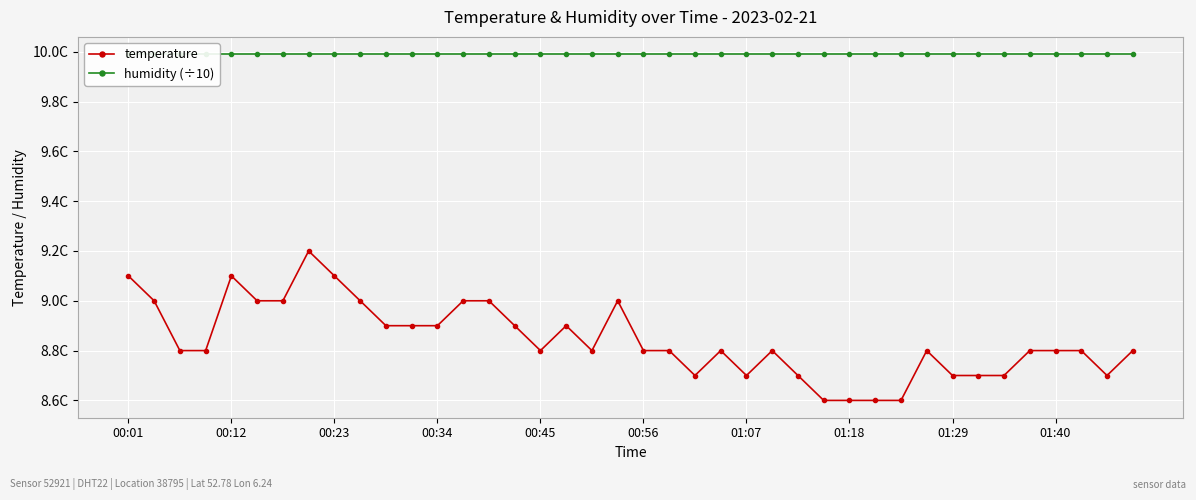

What is the approximate value of humidity (÷10) at 00:34?

10.0